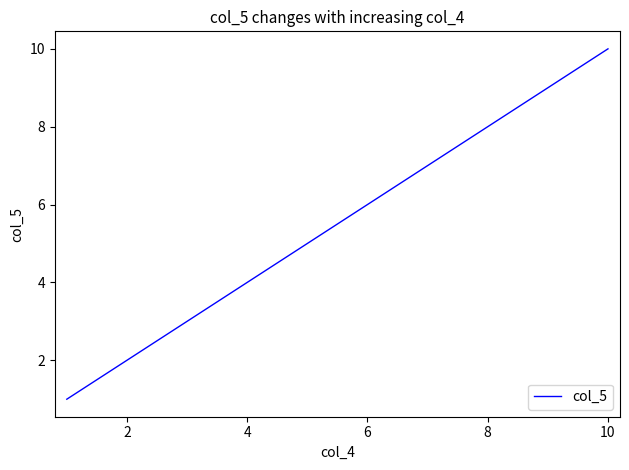

What is the maximum value shown in the chart?

10